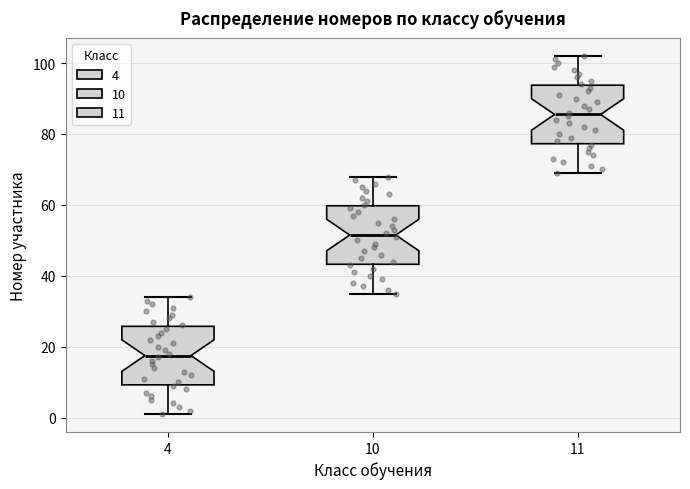

Which box's median line is the lowest?

4